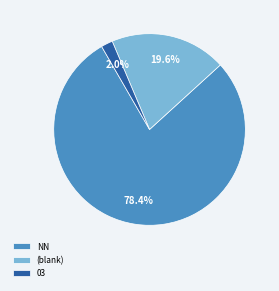

Rank the categories by value from lowest to highest.

03, (blank), NN